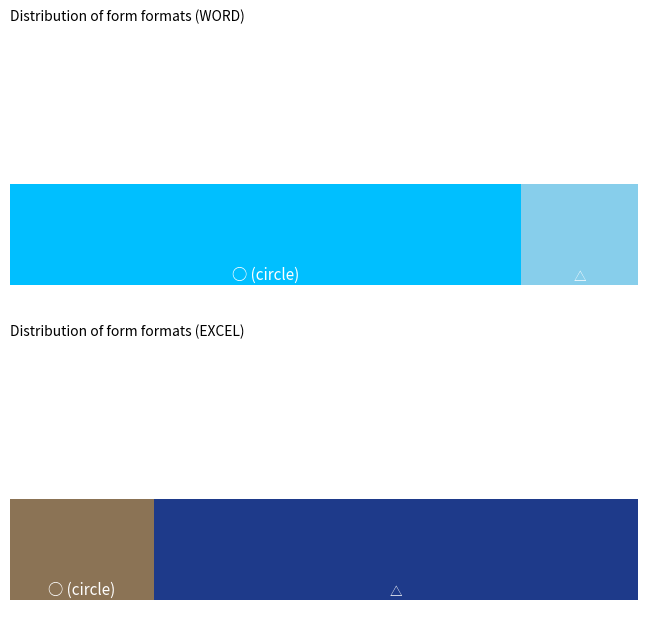

The WORD series shows 8 at EXCEL. True or false?

True